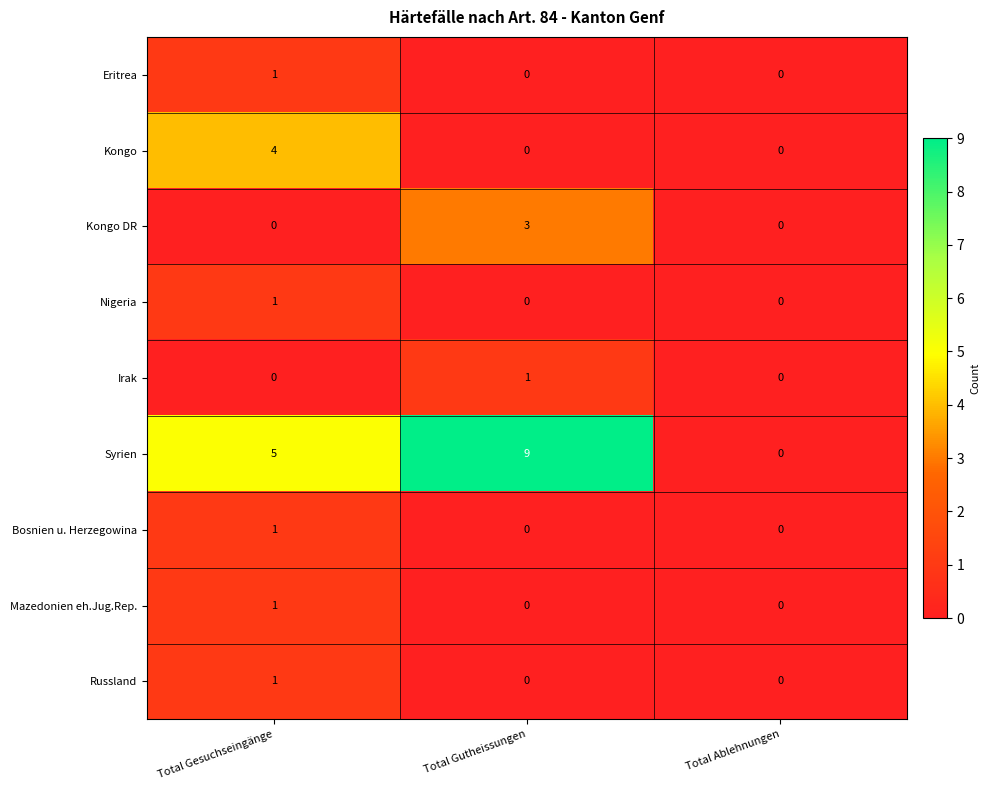

What is the sum of all Kongo values?

4